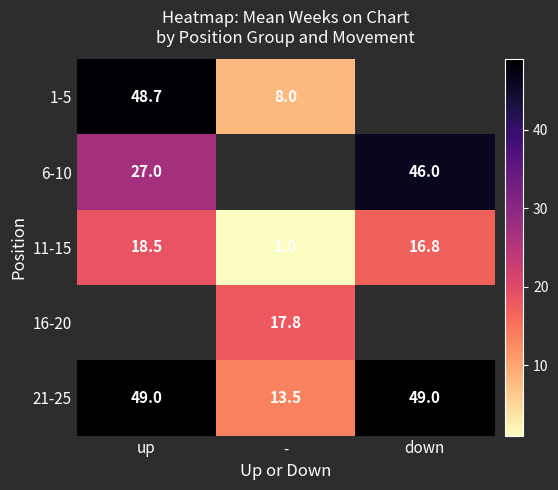

Where does the 11-15 series first go above 16?

up